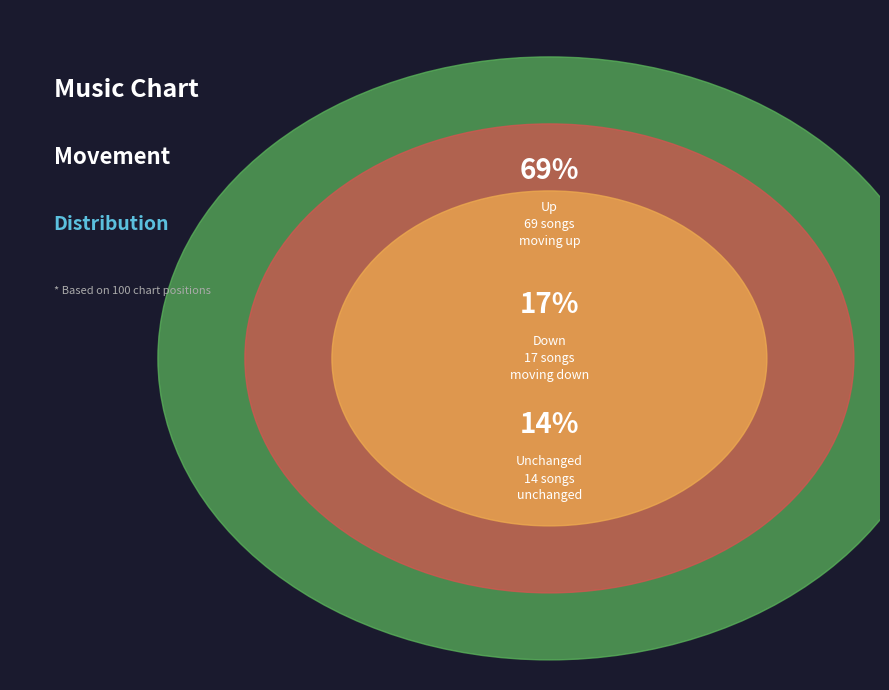

What percentage is the down slice, to the nearest percent?

17%